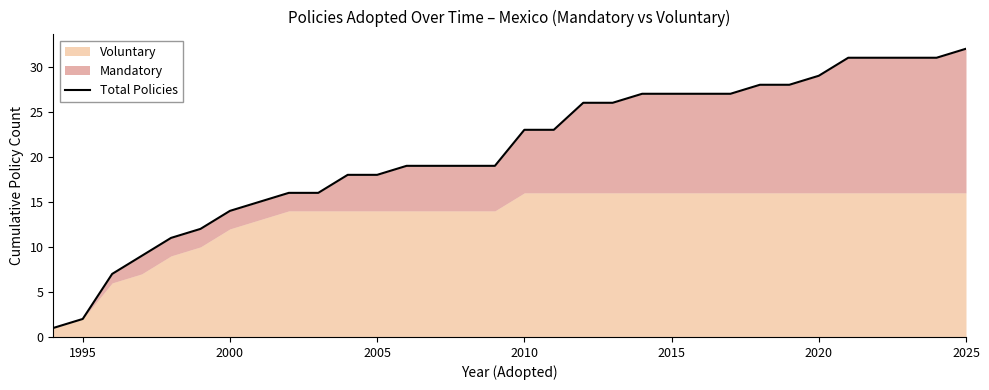

What is the sum of all values?

662